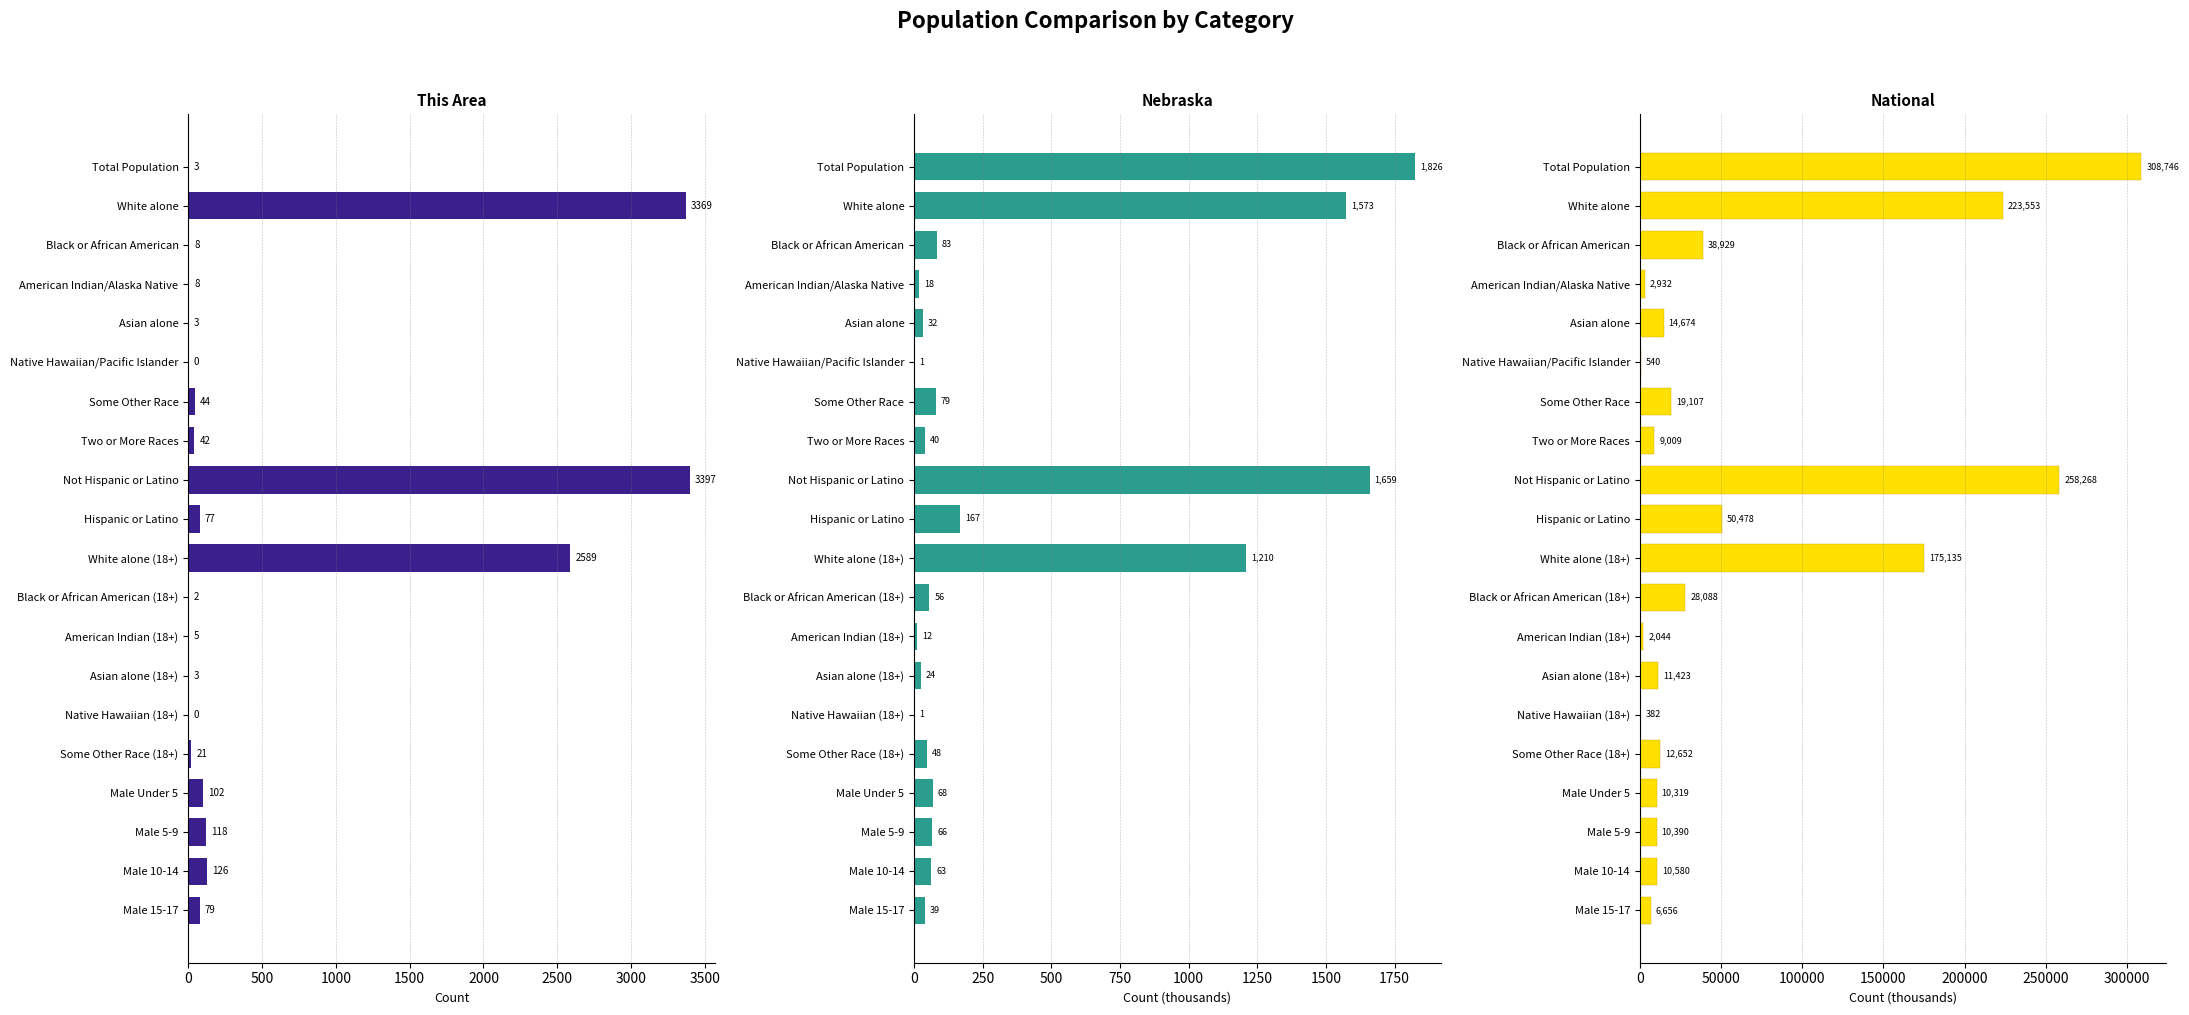

The value of Nebraska at Two or More Races is 17.7. True or false?

False